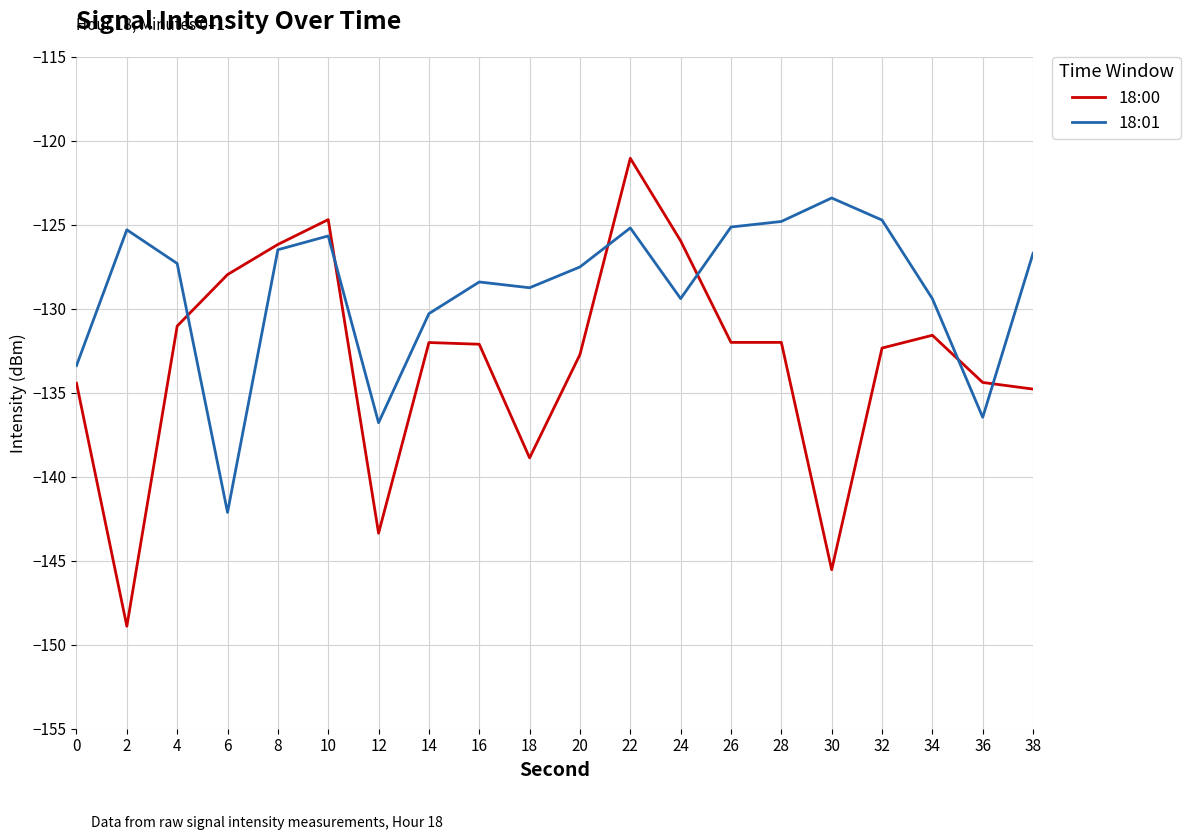

Rank the series by their average value, from highest to lowest.

18:01, 18:00